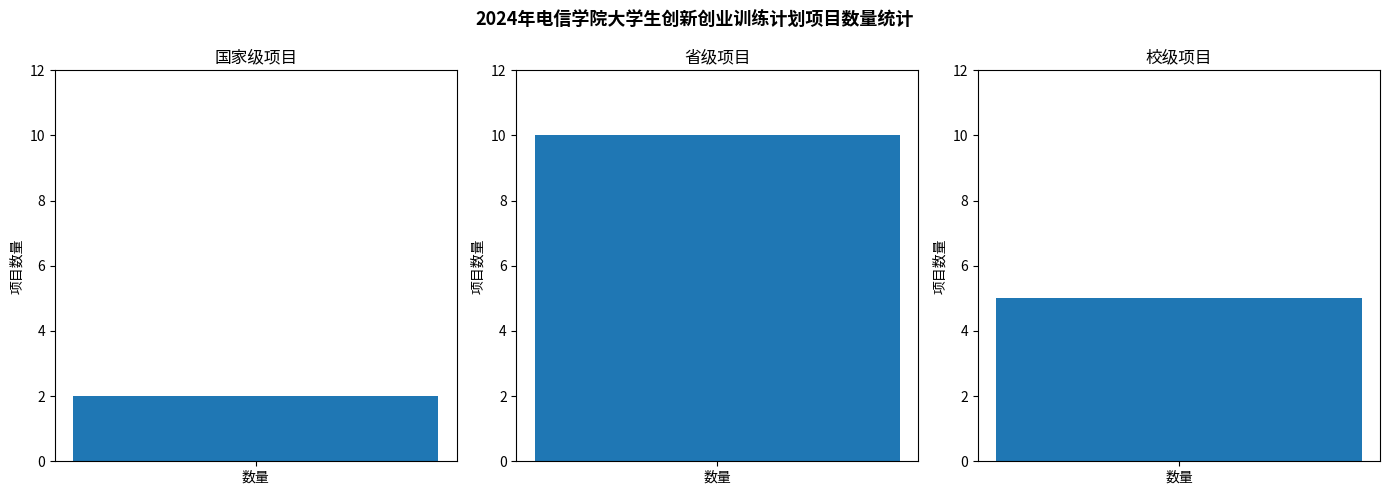

How many bars are there in total?

3